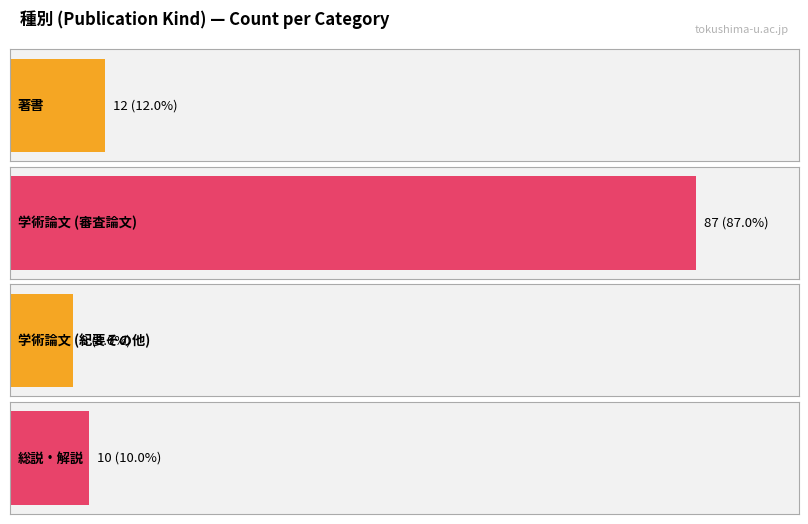

What is the value of the 2nd bar from the left?

87